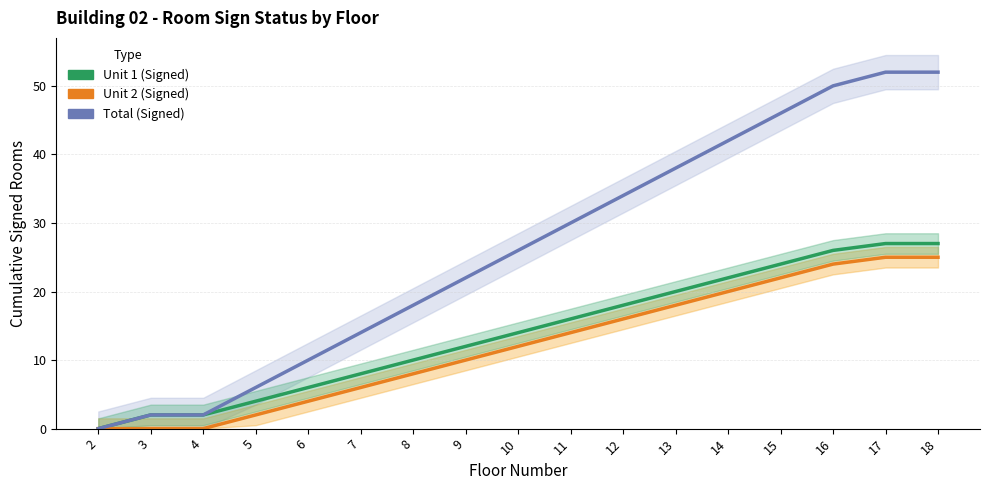

What is the total value across all series at 11?

60